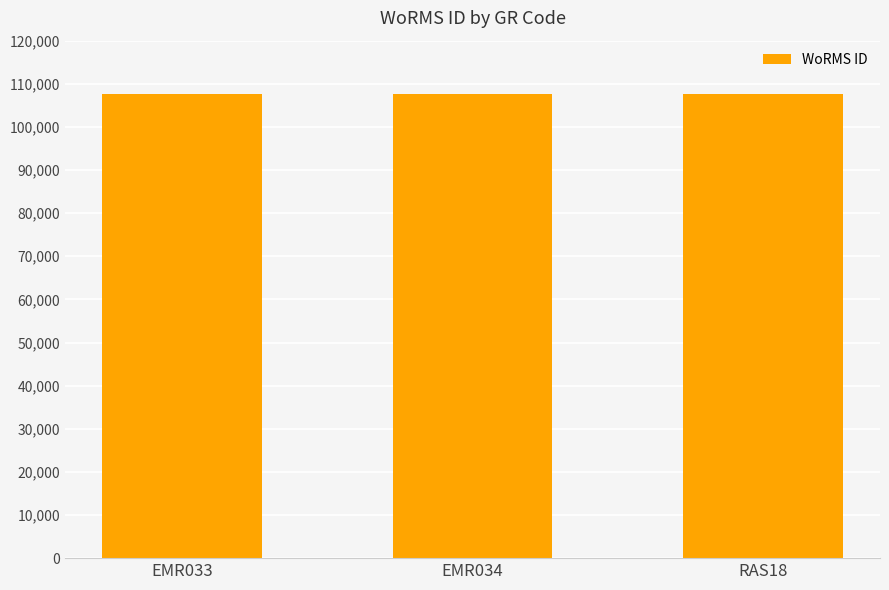

What is the ratio of the value at EMR034 to the value at RAS18?

1.0